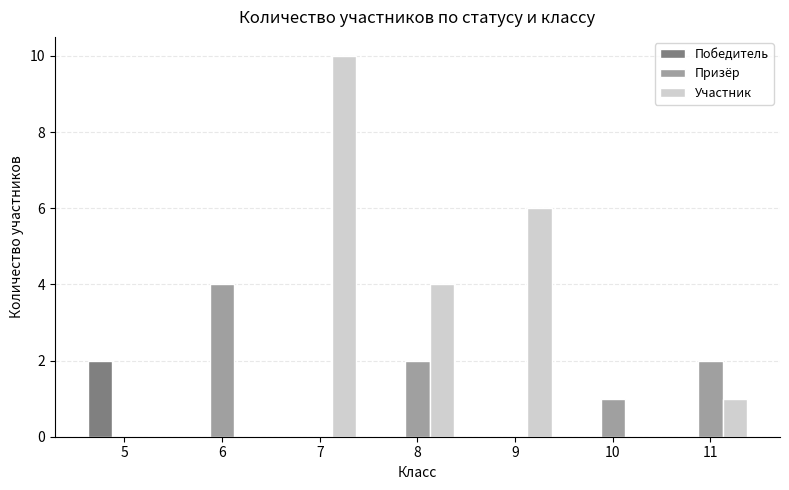

What are all the series names shown in the legend?

Победитель, Призёр, Участник